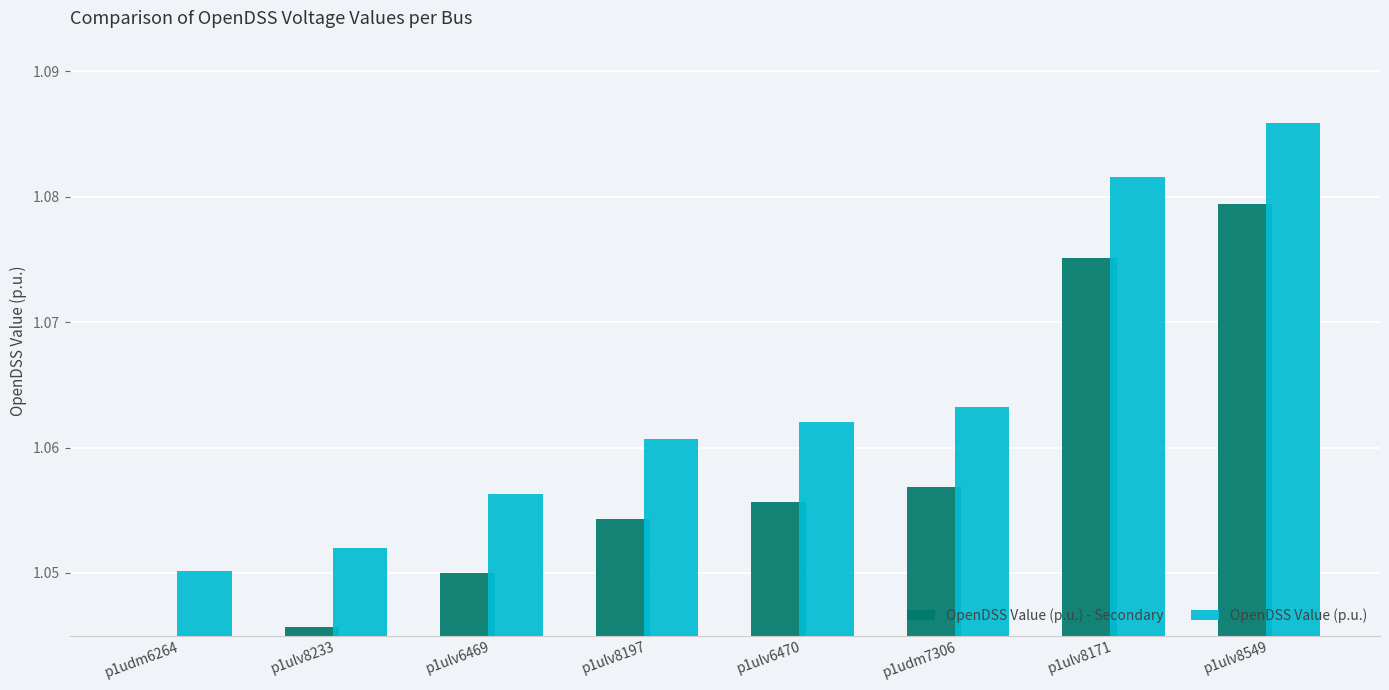

Between p1udm6264 and p1udm7306, which series saw the biggest shift?

OpenDSS Value (p.u.)